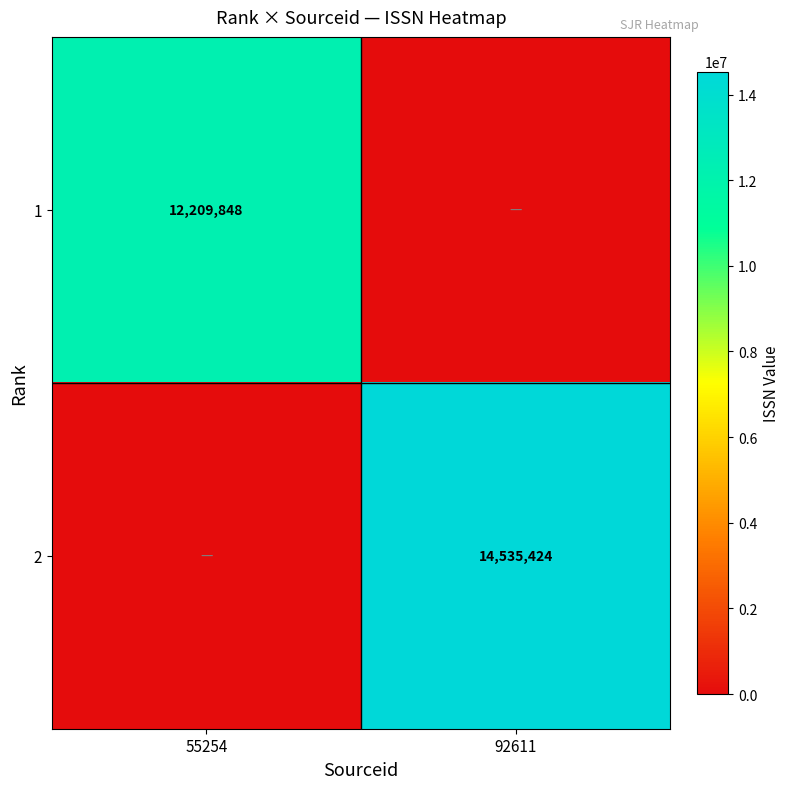

Is it true that 1 equals 12209848 at 55254?

True